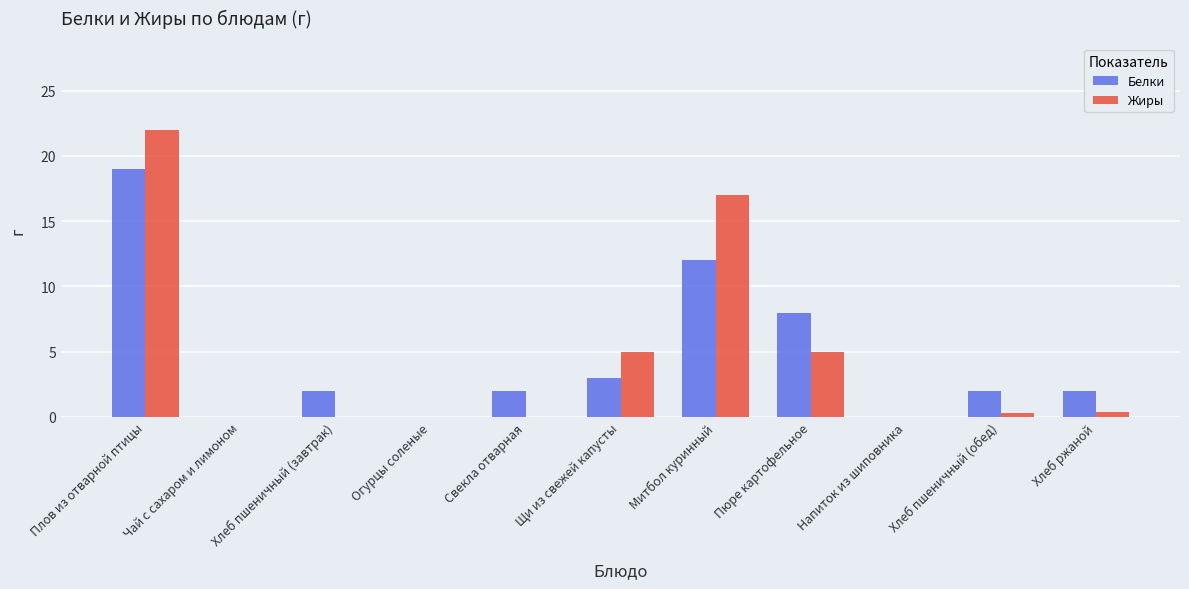

What are all the series names shown in the legend?

Белки, Жиры